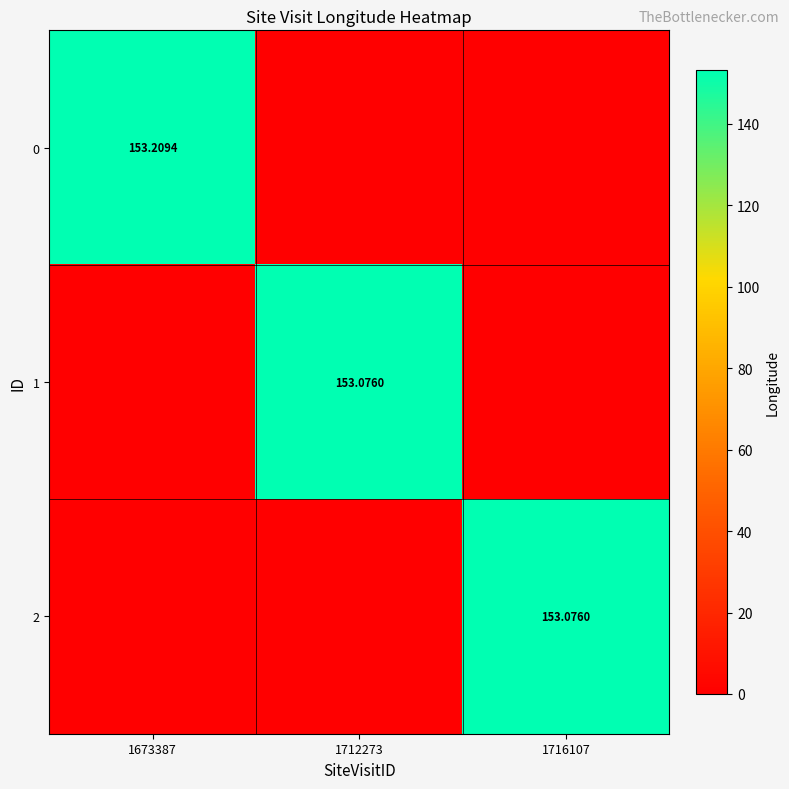

What is the difference between the maximum and minimum values in the 2 series?

153.1